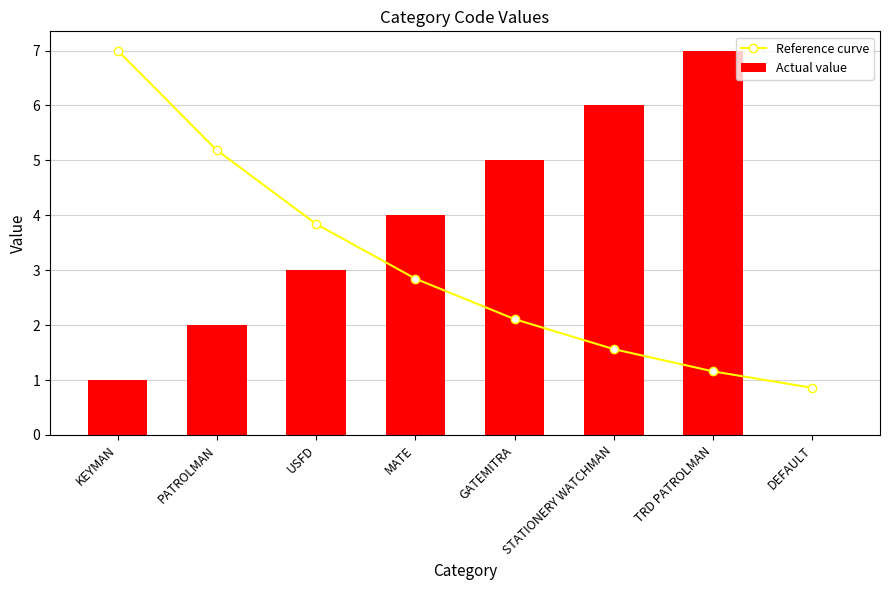

Read the Actual value value at TRD PATROLMAN.

7